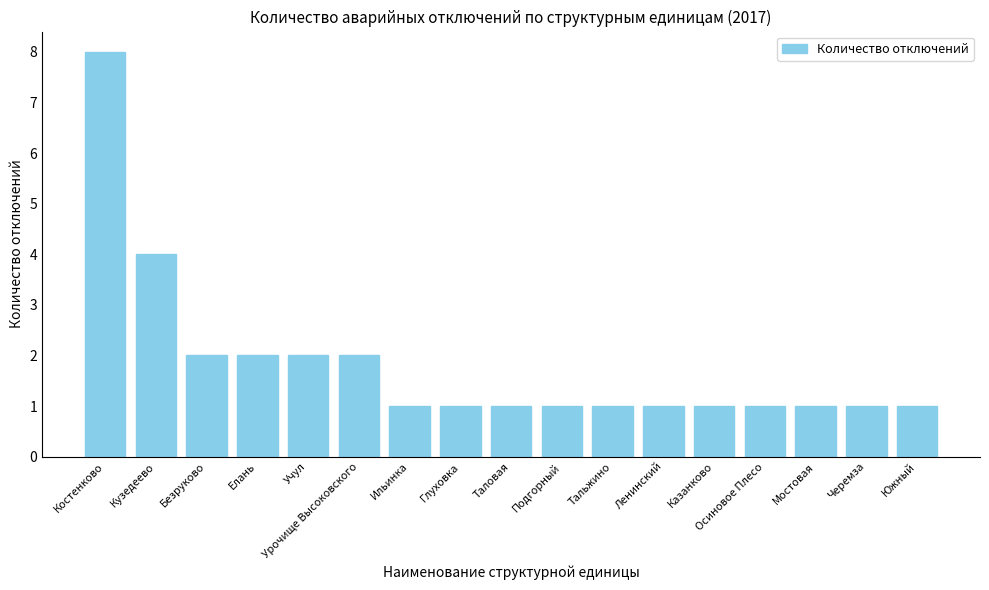

Reading left to right, extract all data points from this chart.

8	4	2	2	2	2	1	1	1	1	1	1	1	1	1	1	1